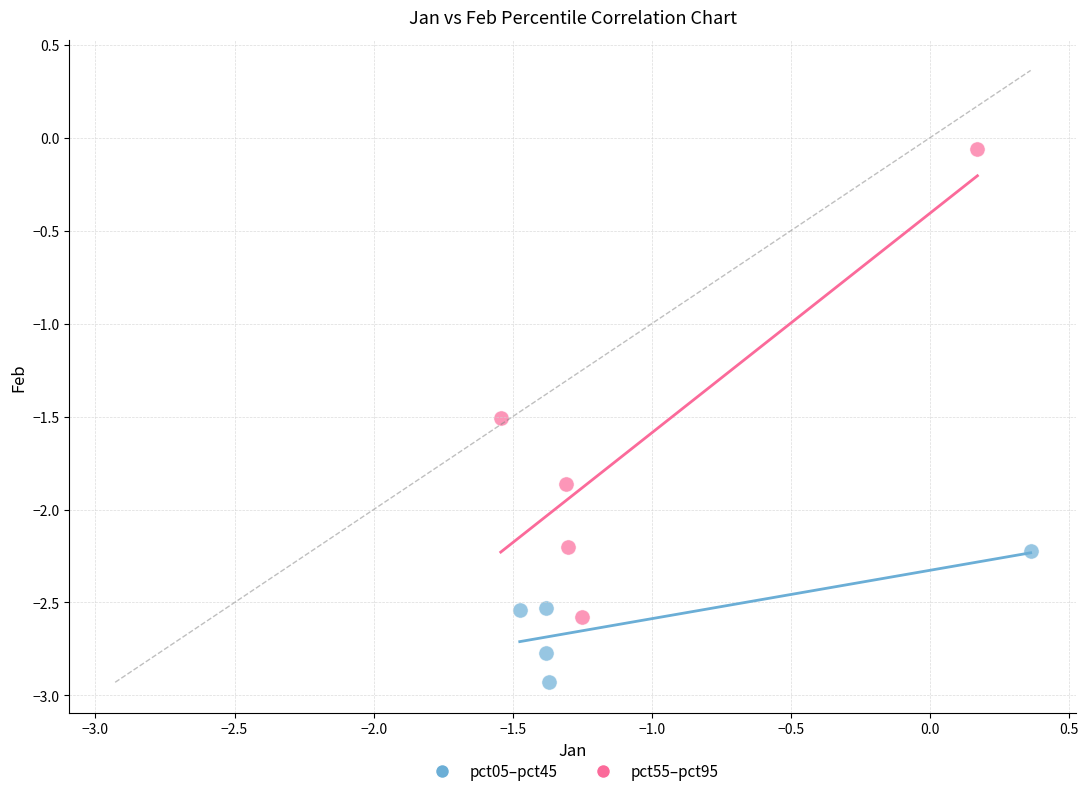

Which series contains the lowest Y value?

pct05–pct45